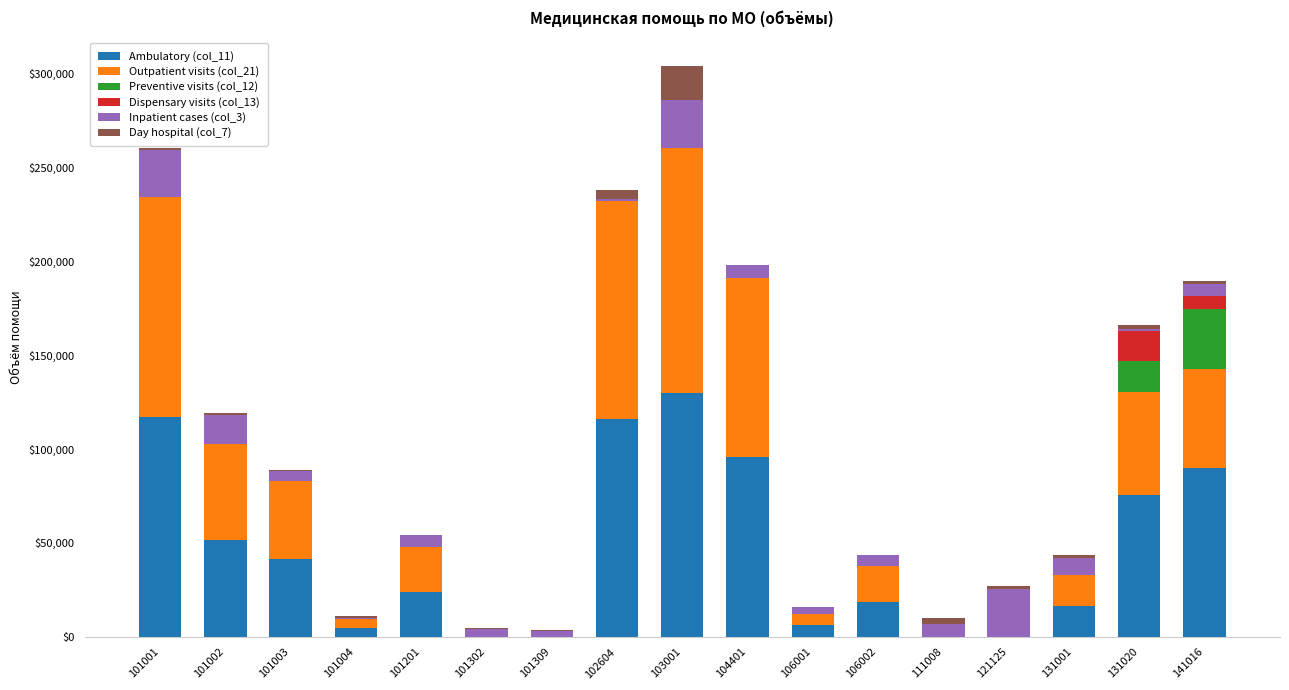

What is the total value across all series at 103001?

303750